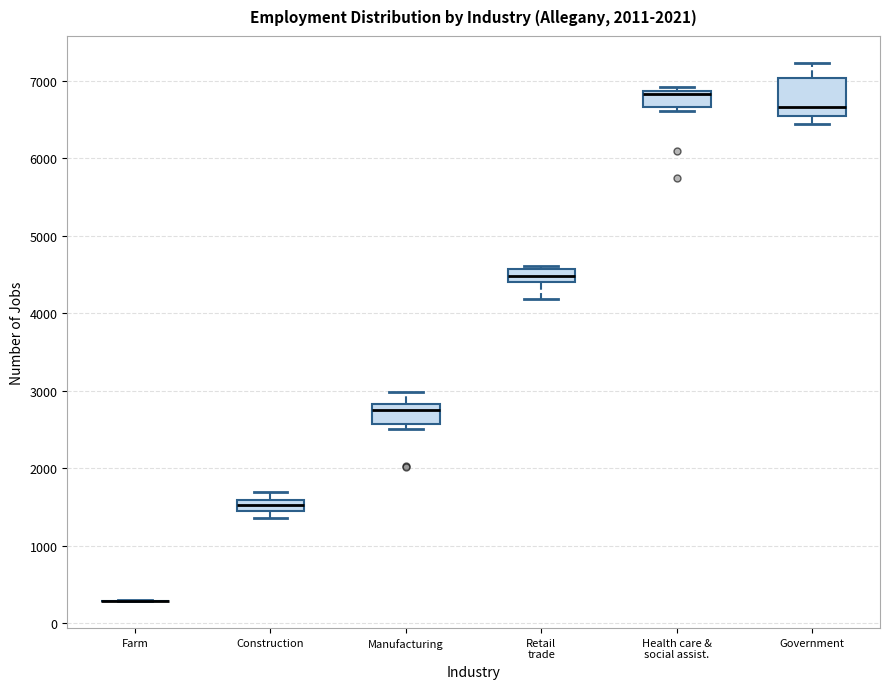

Where does the median line of the box for Retail trade sit on the y-axis? The values are not printed on the chart, so give them approximately, as read against the axis.

4500